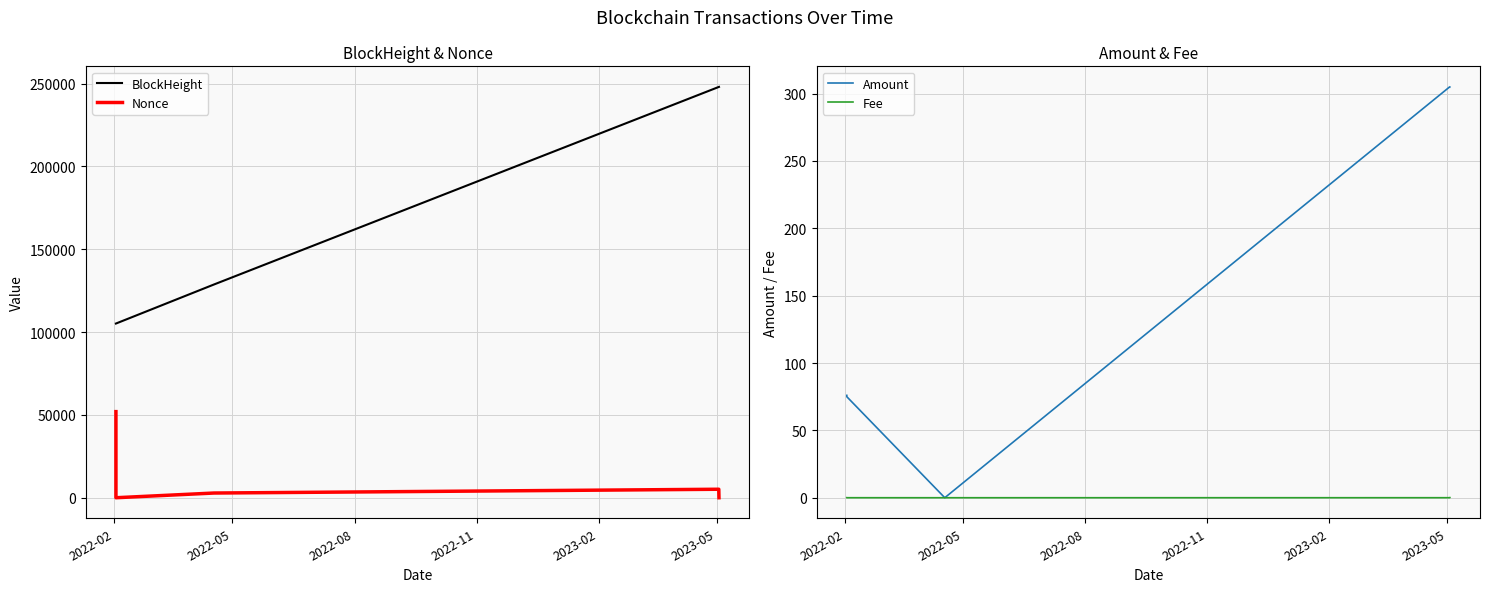

What is the lowest value of the BlockHeight series?

105163